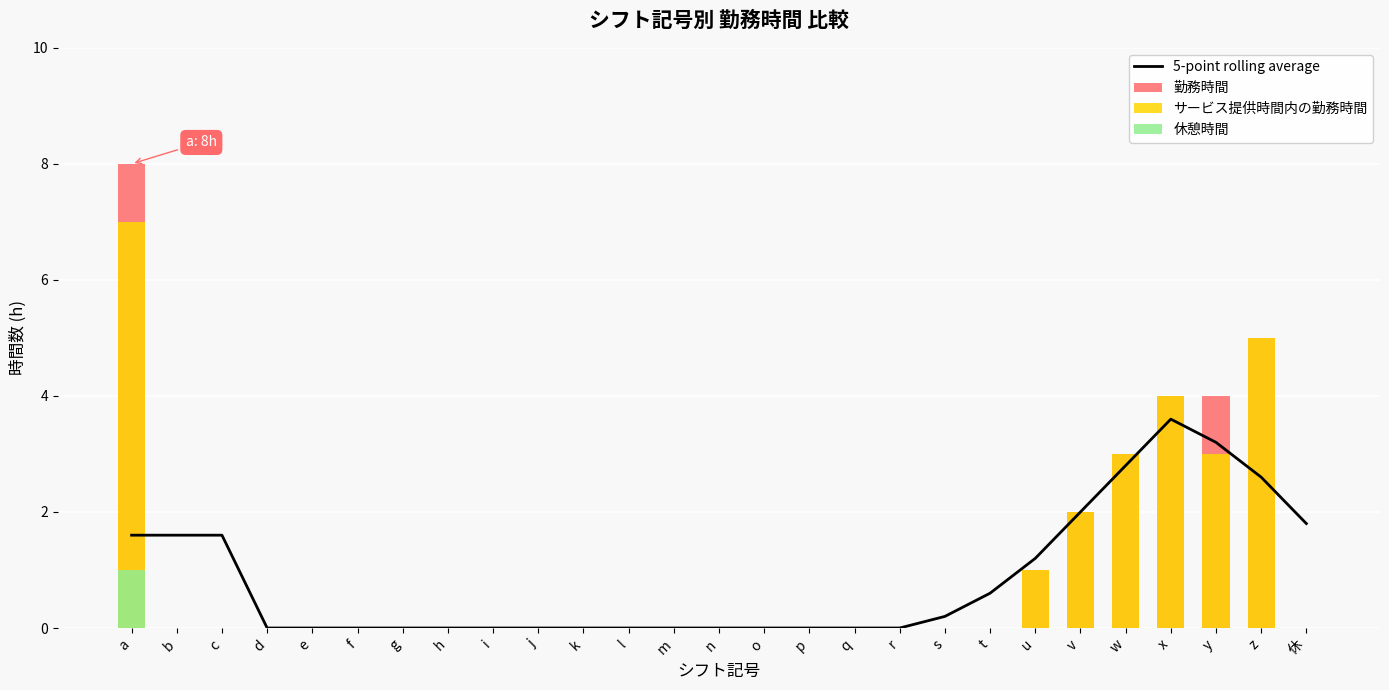

Where is 休憩時間 nearest to the value 0?

b